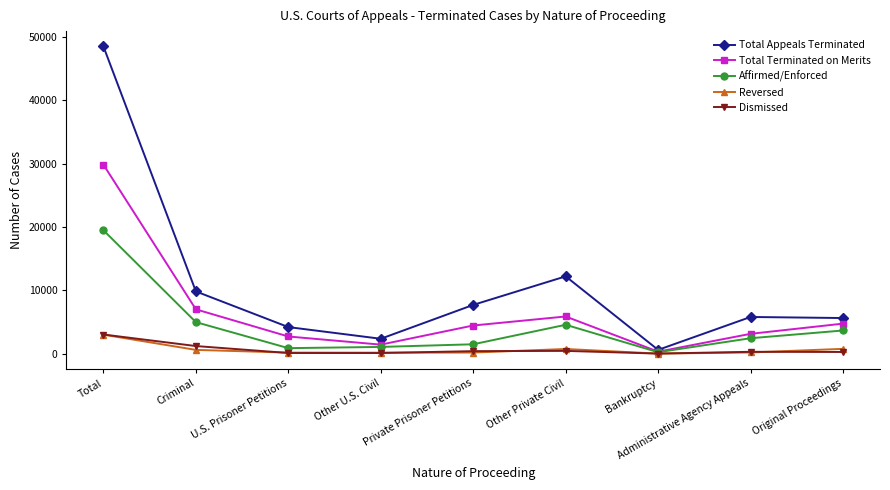

What is the difference between the maximum and minimum values in the Total Appeals Terminated series?

47887